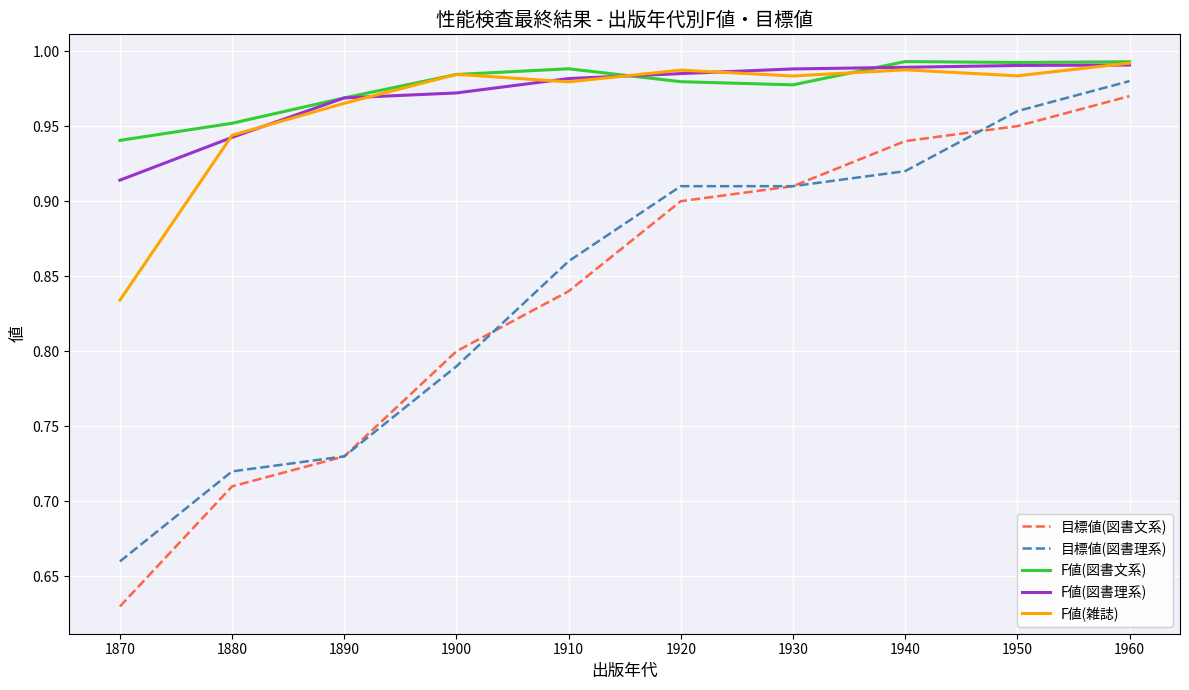

Which series has the widest spread of values?

目標値(図書文系)